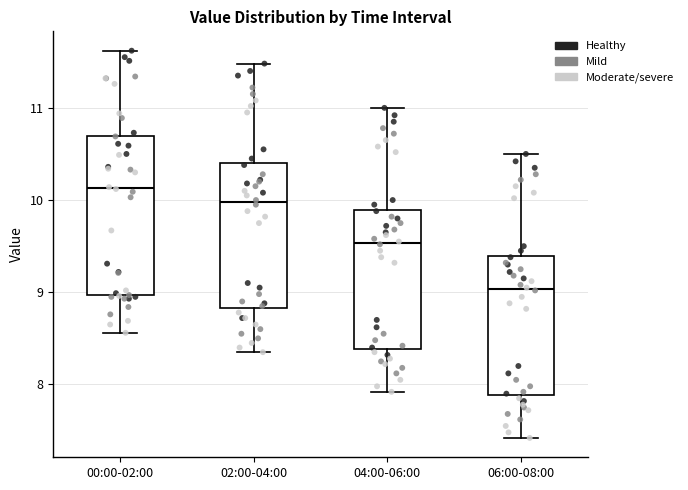

Which box's median line is the highest?

00:00-02:00